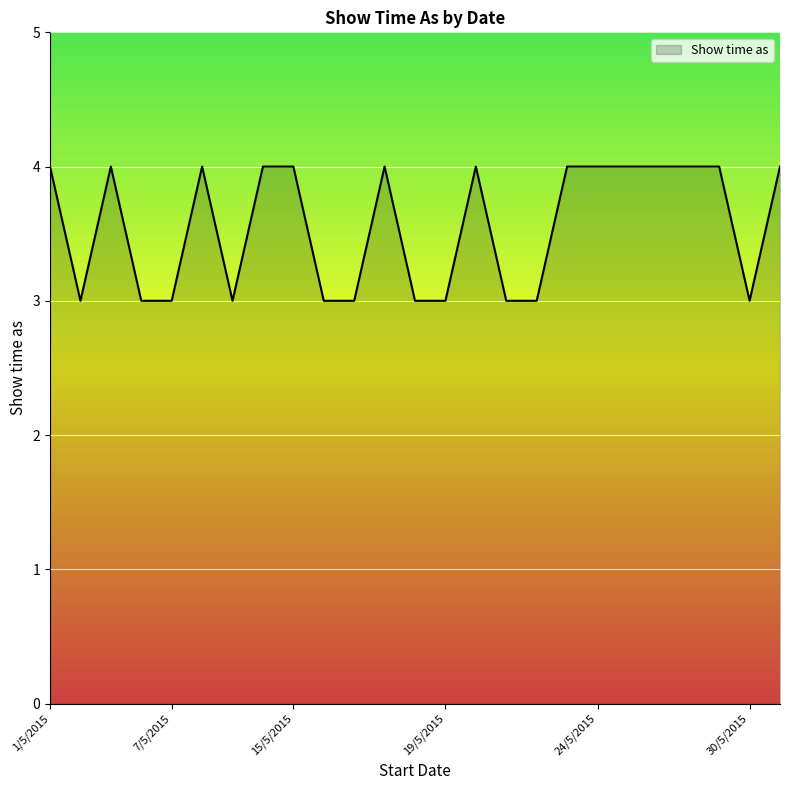

What is the sum of all values?

89